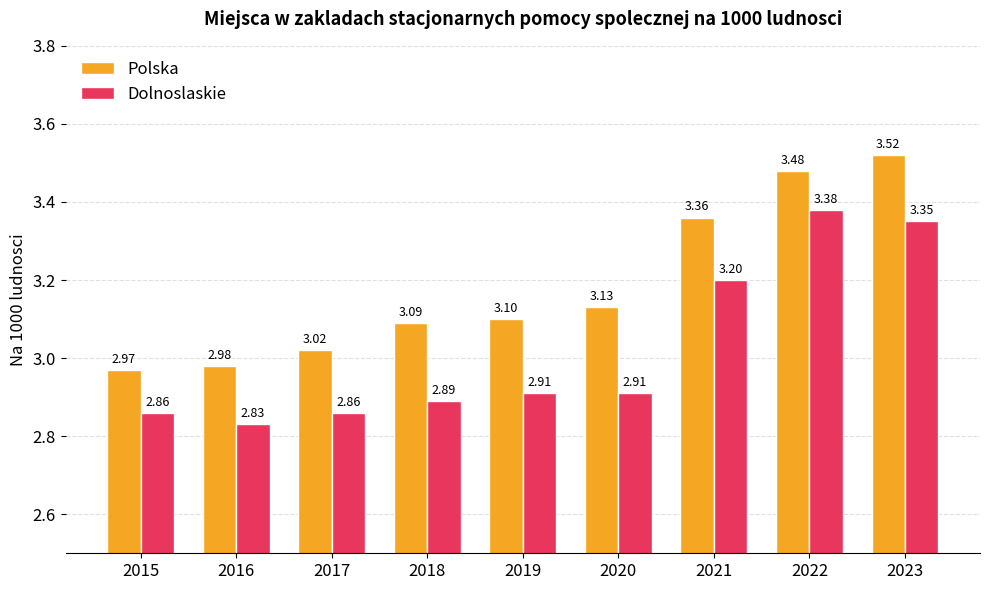

Between 2019 and 2022, which series saw the biggest shift?

Dolnoslaskie